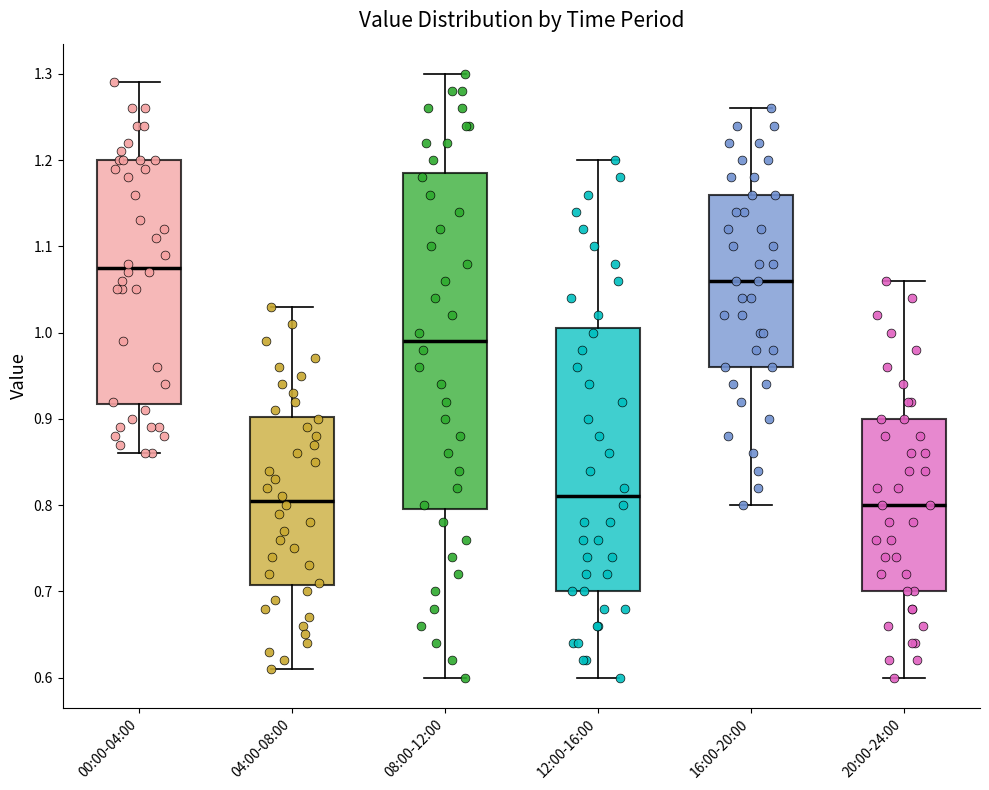

Reading left to right, read every box against the y-axis: the position of its median line, the range the box covers, and the ends of its whiskers. The values are not printed on the chart, so give them approximately, as read against the axis.

00:00-04:00: median 1.08, box 0.92 to 1.20, whiskers 0.86 to 1.29
04:00-08:00: median 0.81, box 0.71 to 0.90, whiskers 0.61 to 1.03
08:00-12:00: median 0.99, box 0.80 to 1.19, whiskers 0.60 to 1.30
12:00-16:00: median 0.81, box 0.70 to 1.01, whiskers 0.60 to 1.20
16:00-20:00: median 1.06, box 0.96 to 1.16, whiskers 0.80 to 1.26
20:00-24:00: median 0.80, box 0.70 to 0.90, whiskers 0.60 to 1.06